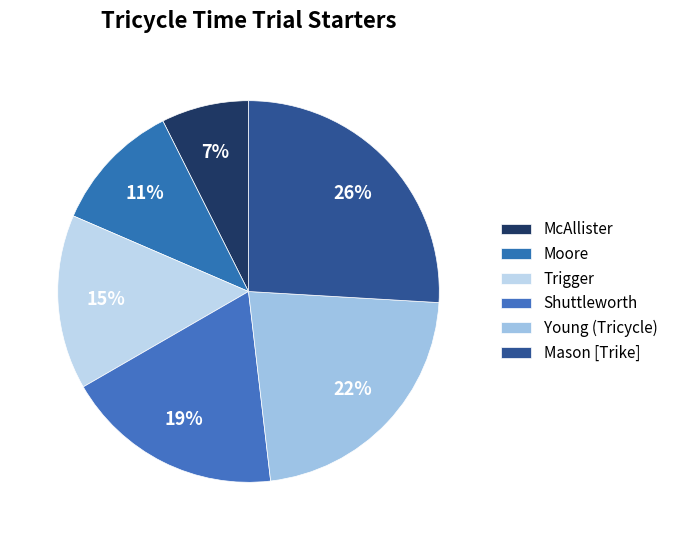

Rank the categories by value from highest to lowest.

Mason [Trike], Young (Tricycle), Shuttleworth, Trigger, Moore, McAllister